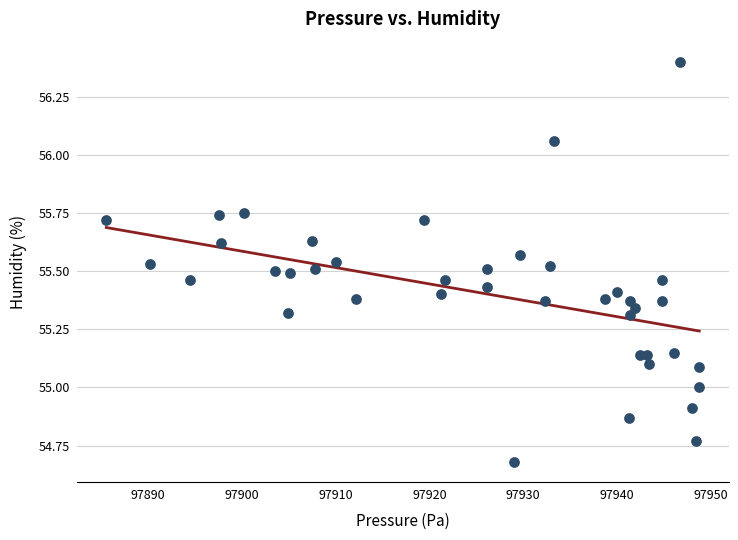

What is the range of Y values (max minus min)?

1.7